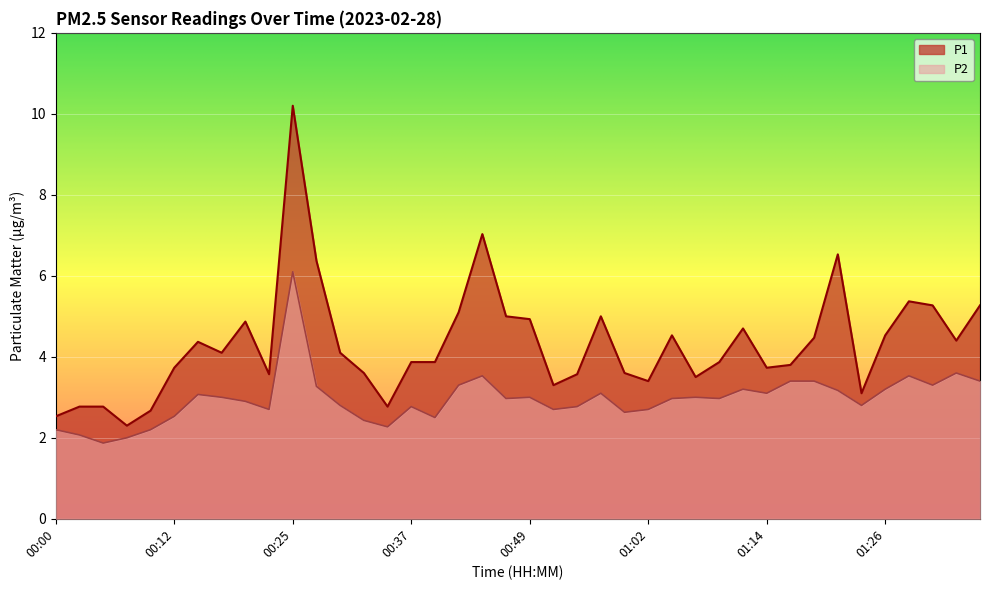

Rank the categories by P1 value from highest to lowest.

00:25, 00:45, 01:21, 00:27, 01:29, 01:31, 01:36, 00:42, 00:47, 00:57, 00:49, 00:20, 01:12, 01:04, 01:26, 01:19, 01:34, 00:15, 00:17, 00:30, 00:37, 00:40, 01:09, 01:16, 00:12, 01:14, 00:32, 00:59, 00:22, 00:54, 01:07, 01:02, 00:52, 01:24, 00:02, 00:05, 00:35, 00:10, 00:00, 00:07